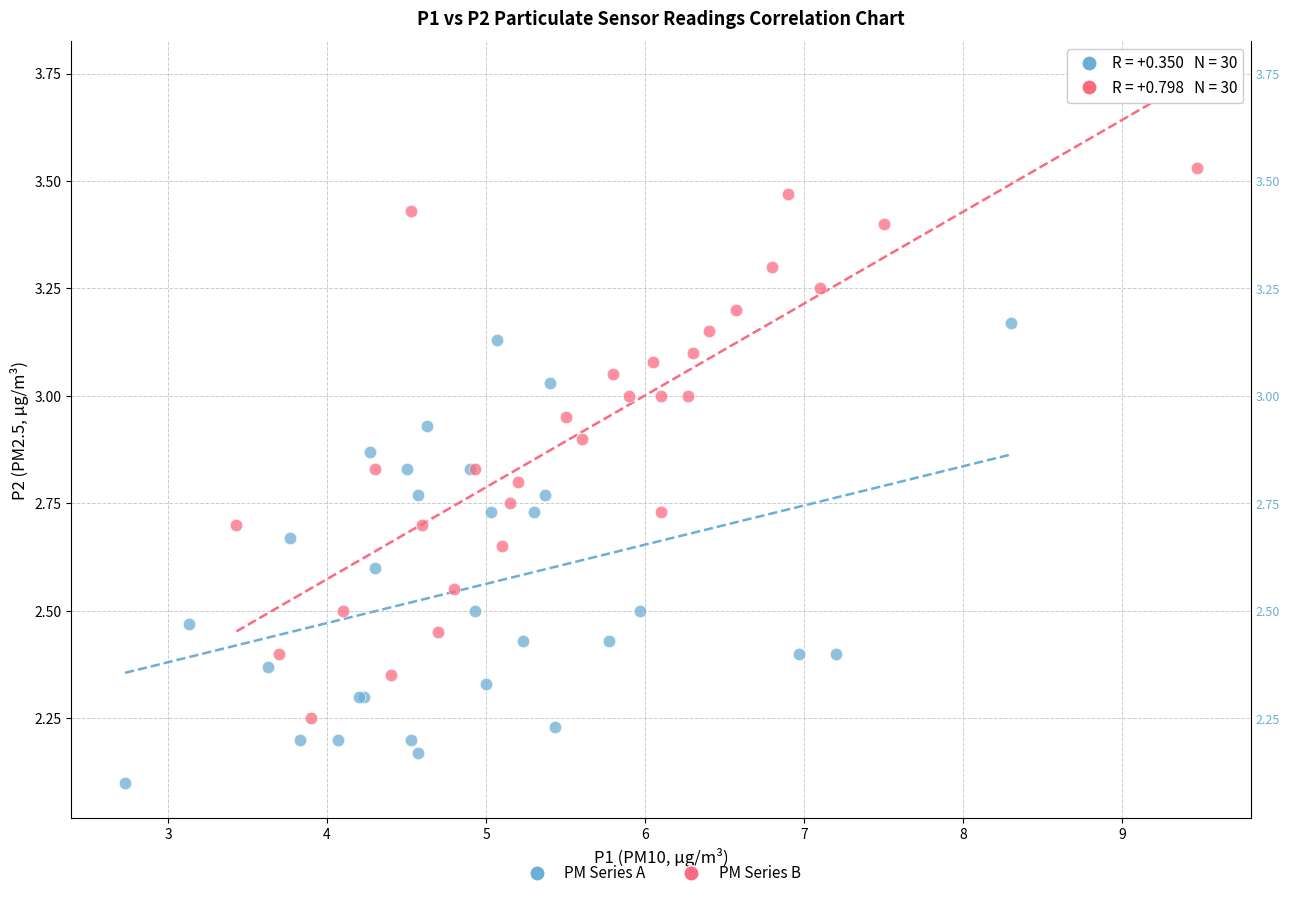

Which series contains the lowest Y value?

PM Series A